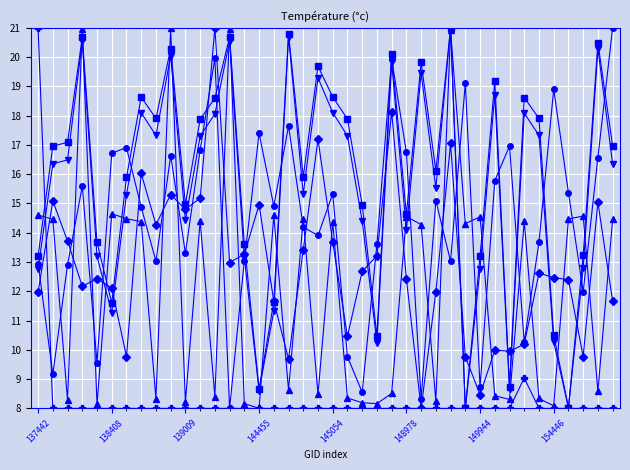

What is the smallest value displayed?

8.0